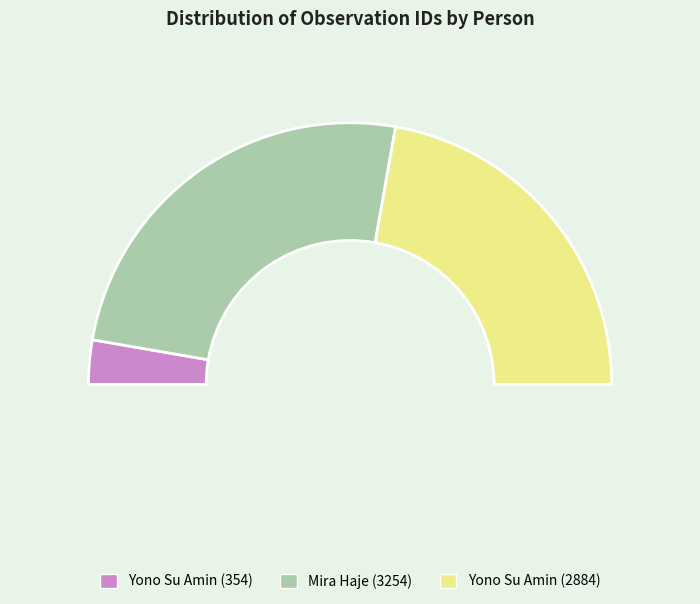

Is it true that Mira Haje (3254) is 38% of the pie?

False